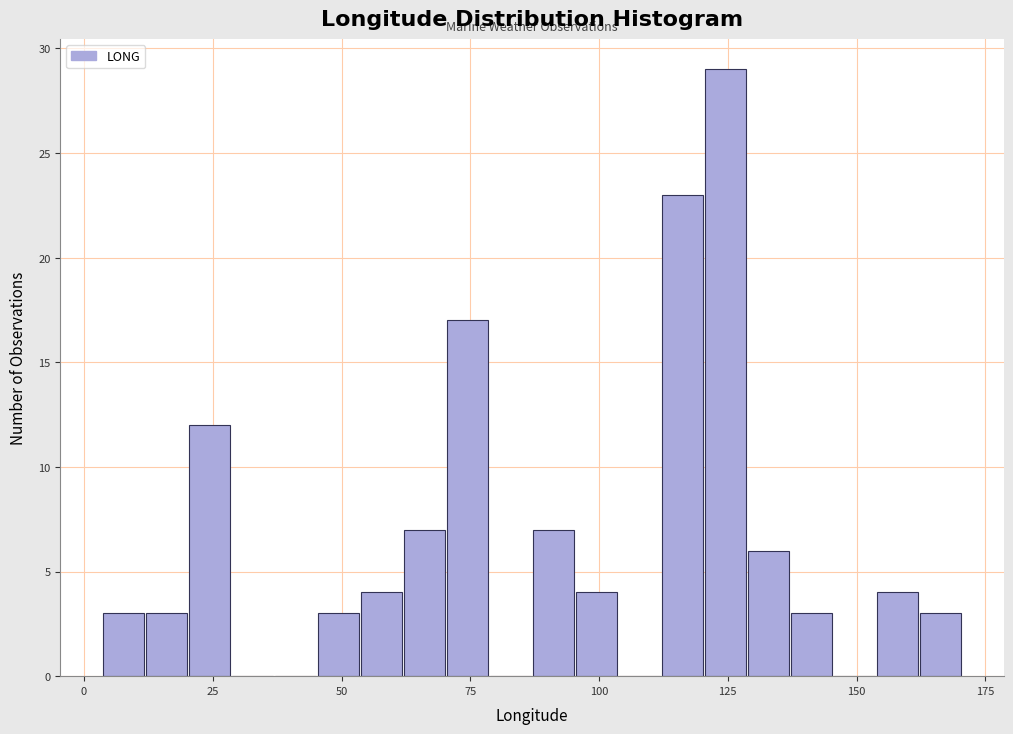

Read against the x-axis, roughly where is the centre of the tallest bar?

125